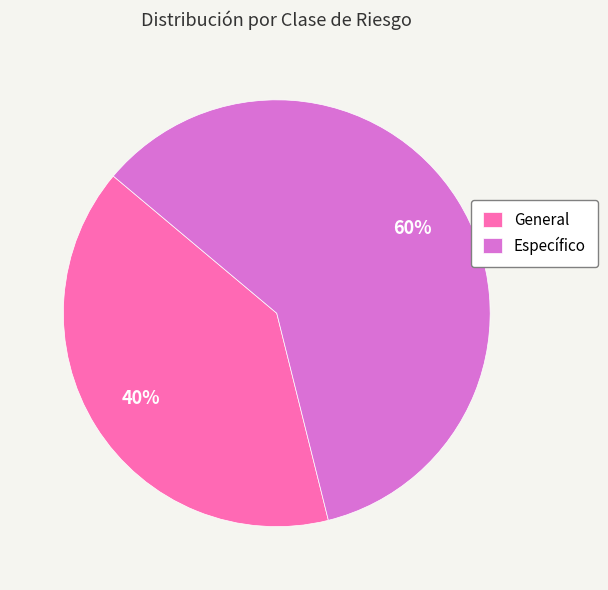

Does any single category account for the majority?

Yes